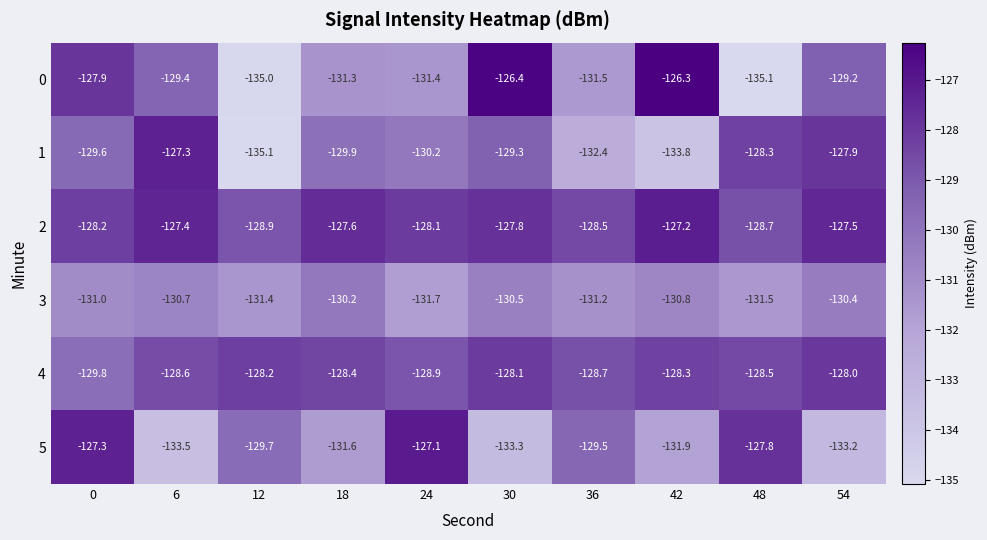

What is the difference between the 1 values at 0 and 30?

0.3